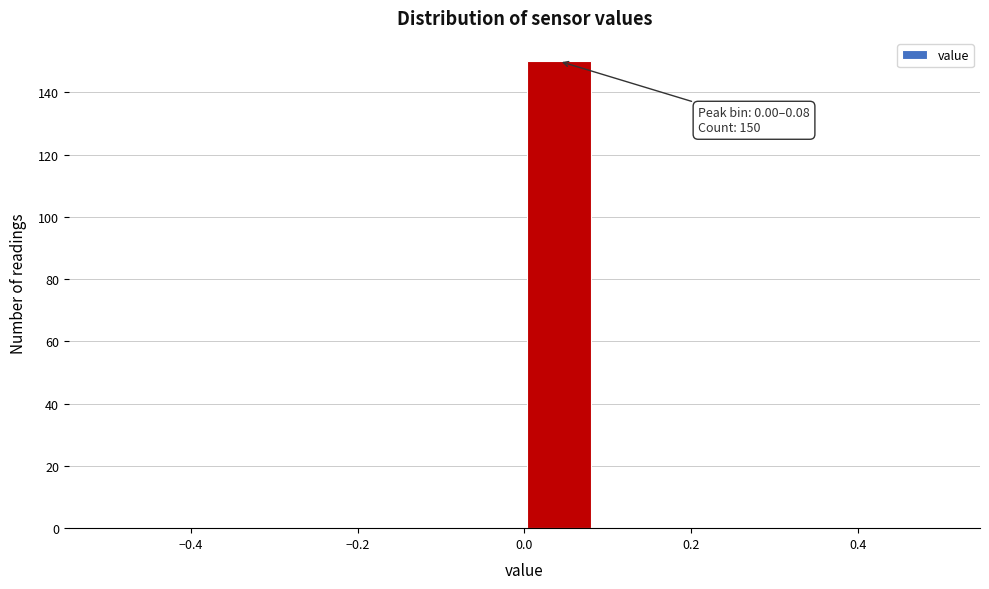

Over which range of the x-axis is the bar tallest?

0.00 to 0.08